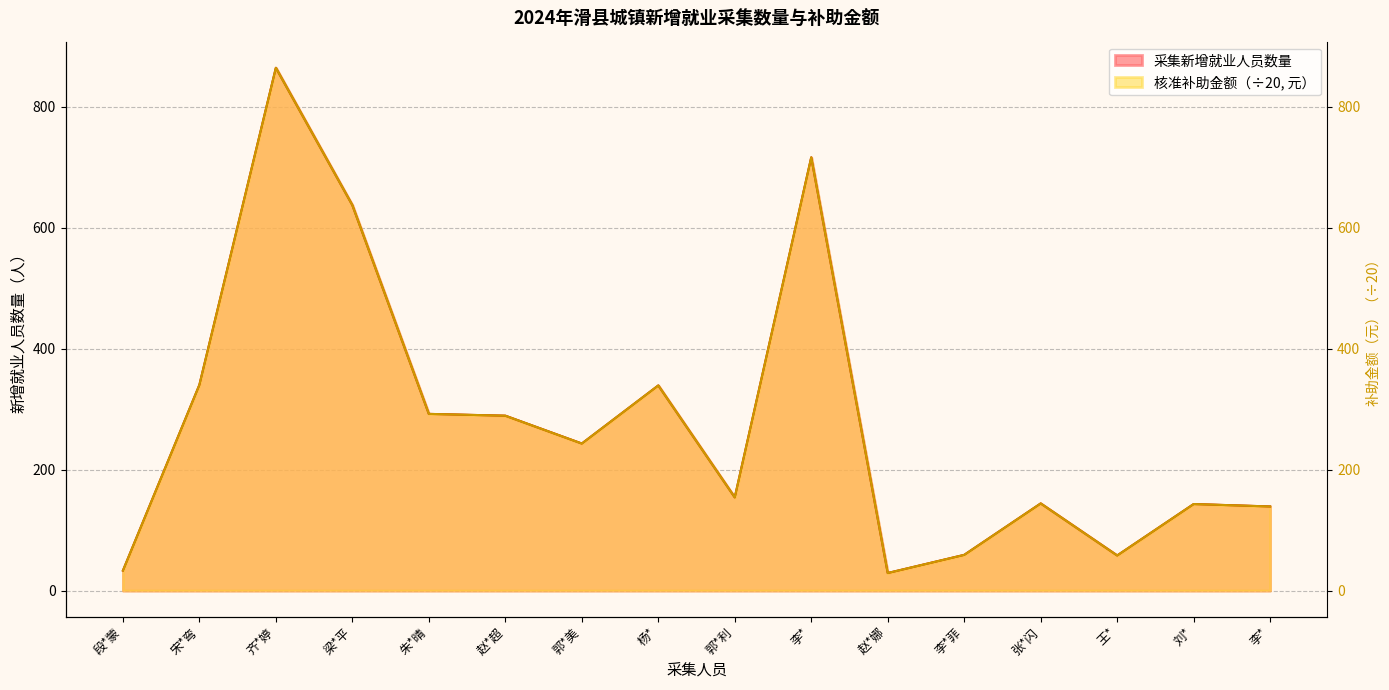

Reading left to right, what are all the values shown in this chart?

采集新增就业人员数量: 段*蒙=33	宋*弯=340	齐*婷=864	梁*平=637	朱*晴=292	赵*超=289	郭*美=243	杨*=339	郭*利=154	李*=716	赵*娜=29	李*菲=59	张*闪=144	王*=58	刘*=143	李*=139
核准补助金额（元）: 段*蒙=33	宋*弯=340	齐*婷=864	梁*平=637	朱*晴=292	赵*超=289	郭*美=243	杨*=339	郭*利=154	李*=716	赵*娜=29	李*菲=59	张*闪=144	王*=58	刘*=143	李*=139